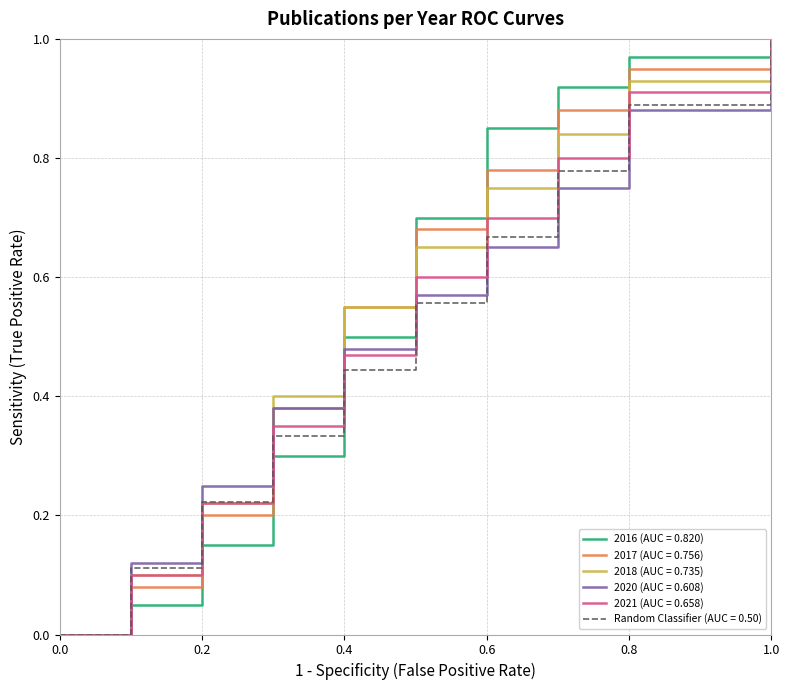

The Random Classifier (AUC = 0.50) series shows 0.3 at 0.6. True or false?

False